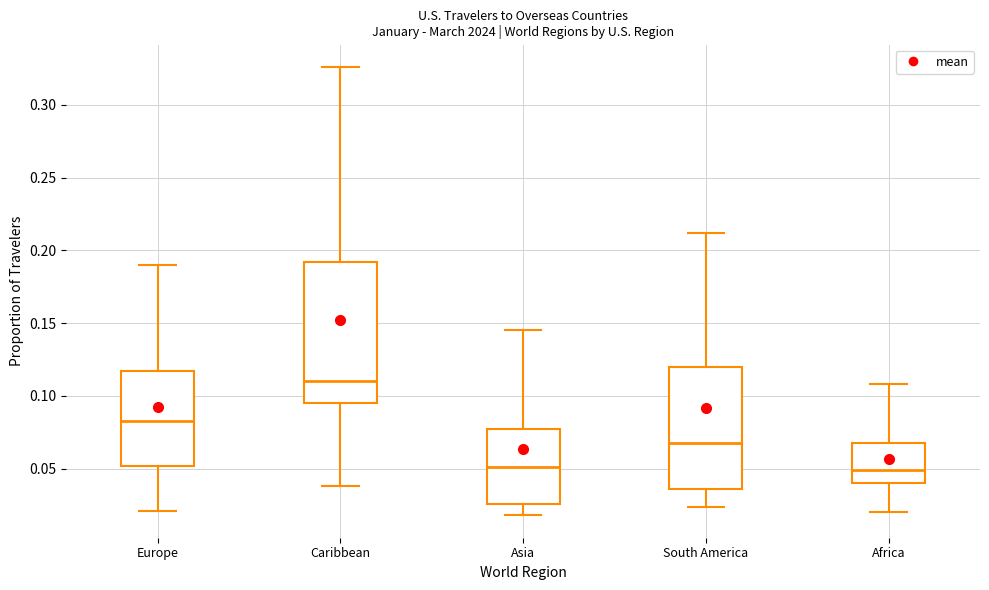

Where does the median line of the box for South America sit on the y-axis? The values are not printed on the chart, so give them approximately, as read against the axis.

0.070